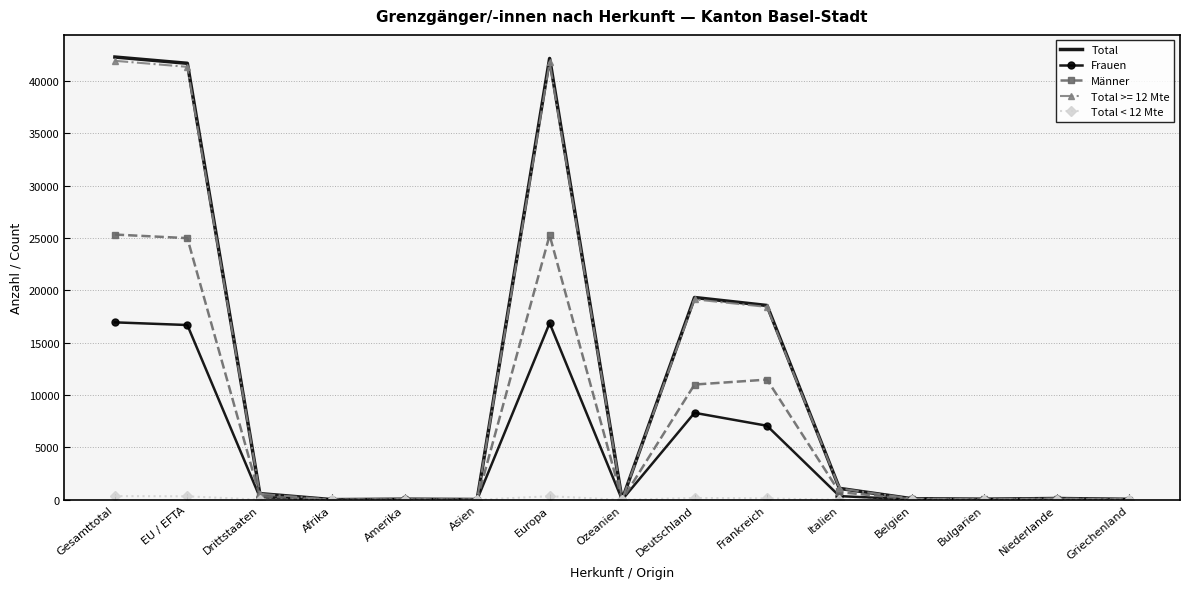

Which series has the largest range (max minus min)?

Total